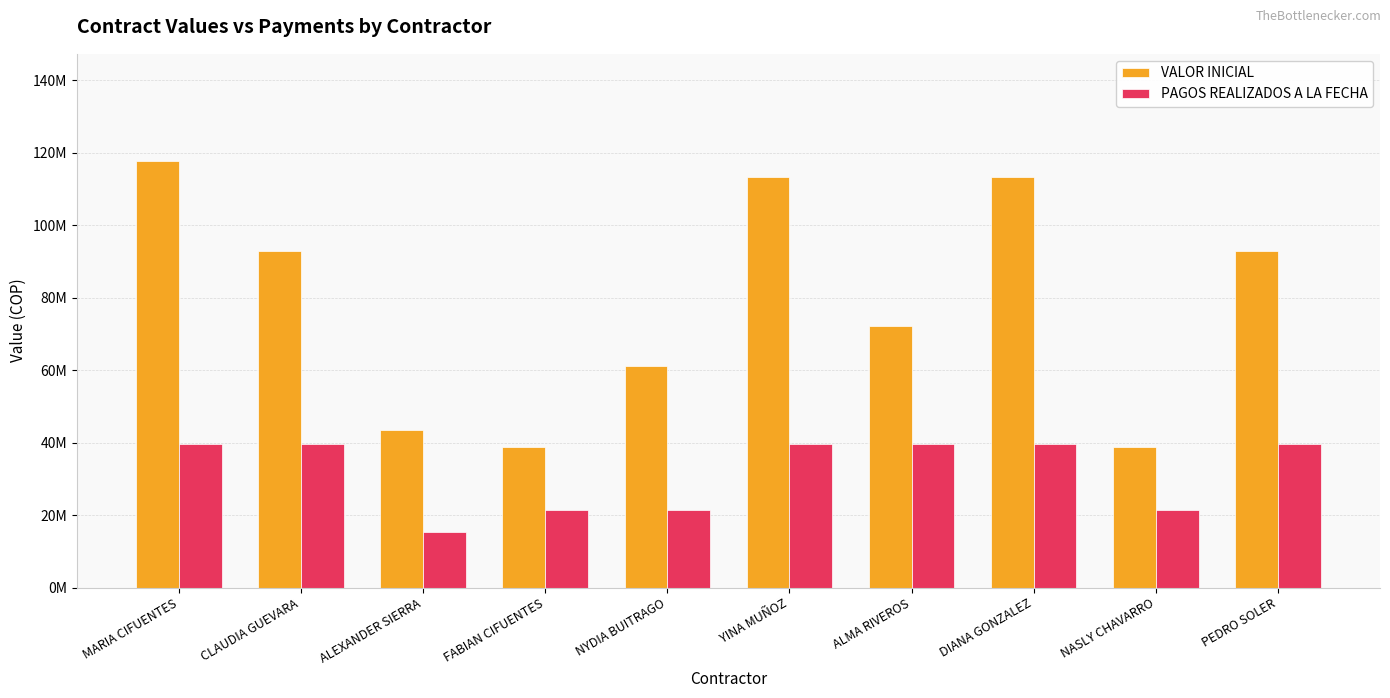

Reading right to left, what are all the values shown in this chart?

VALOR INICIAL: PEDRO SOLER=92784708	NASLY CHAVARRO=38858554	DIANA GONZALEZ=113403532	ALMA RIVEROS=72165884	YINA MUÑOZ=113403532	NYDIA BUITRAGO=61063442	FABIAN CIFUENTES=38858554	ALEXANDER SIERRA=43616738	CLAUDIA GUEVARA=92784708	MARIA CIFUENTES=117870944
PAGOS REALIZADOS A LA FECHA: PEDRO SOLER=39519413	NASLY CHAVARRO=21279684	DIANA GONZALEZ=39519413	ALMA RIVEROS=39519413	YINA MUÑOZ=39519413	NYDIA BUITRAGO=21279684	FABIAN CIFUENTES=21279684	ALEXANDER SIERRA=15199772	CLAUDIA GUEVARA=39519413	MARIA CIFUENTES=39519413